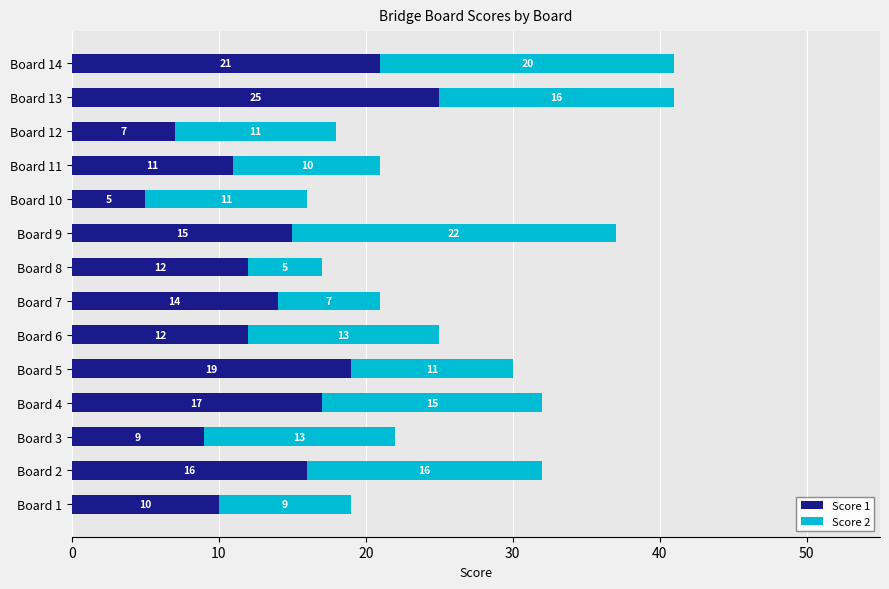

What is the sum of the Score 1 values at Board 13 and Board 7?

39